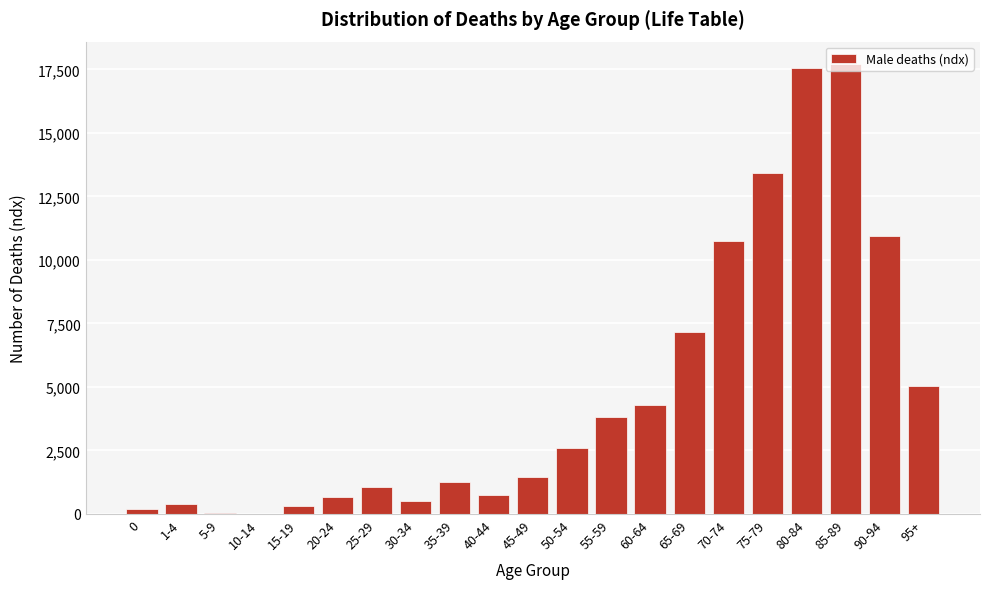

Is it true that the value at 70-74 is 14342?

False